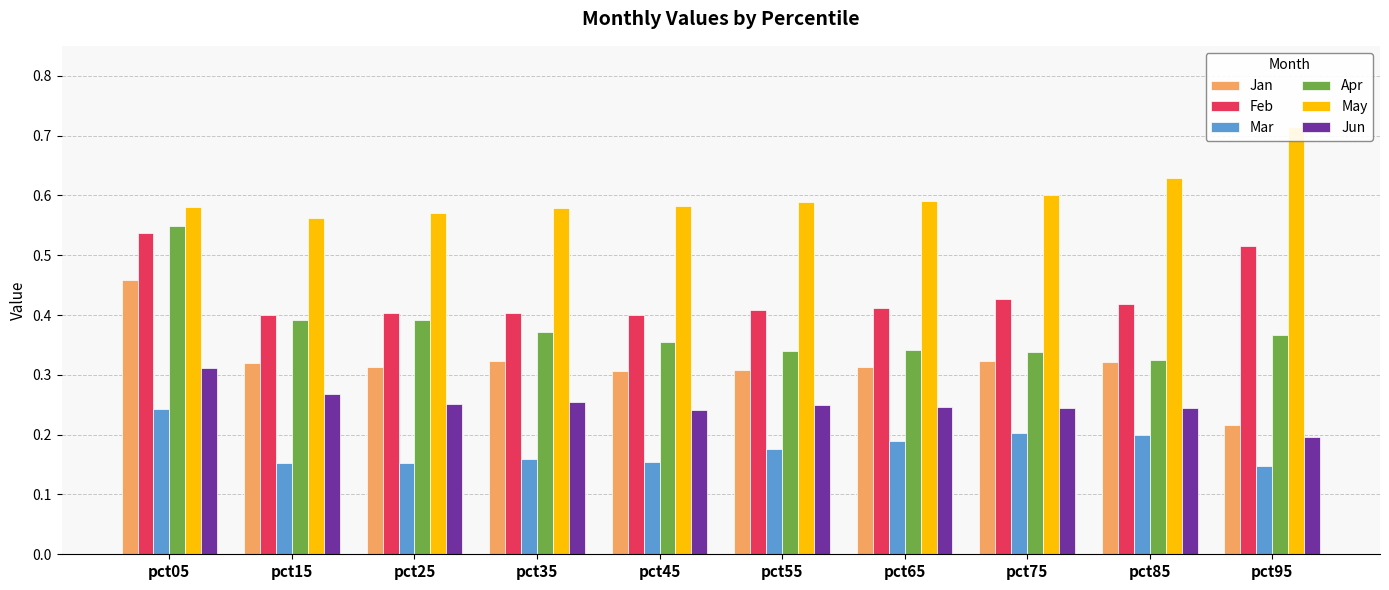

Which category has the lowest value across all series?

pct95